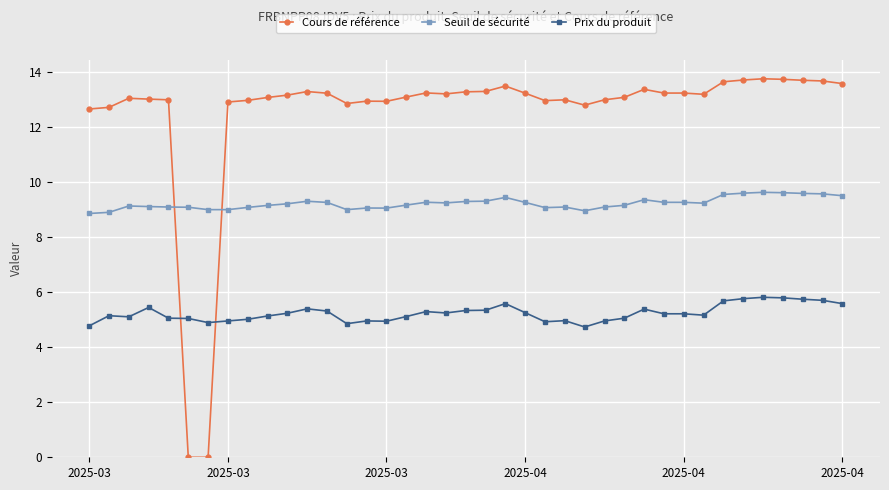

True or false: Seuil de sécurité has more than 1 points higher than both neighbors.

True